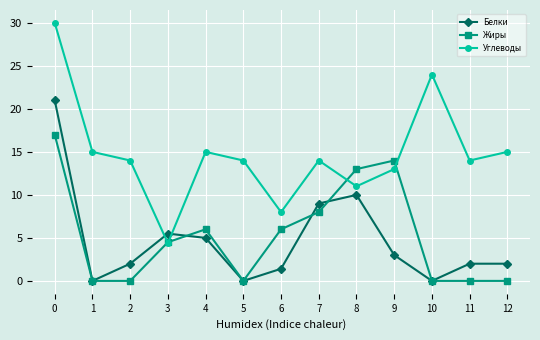

What is the average value of the Углеводы series?

14.7